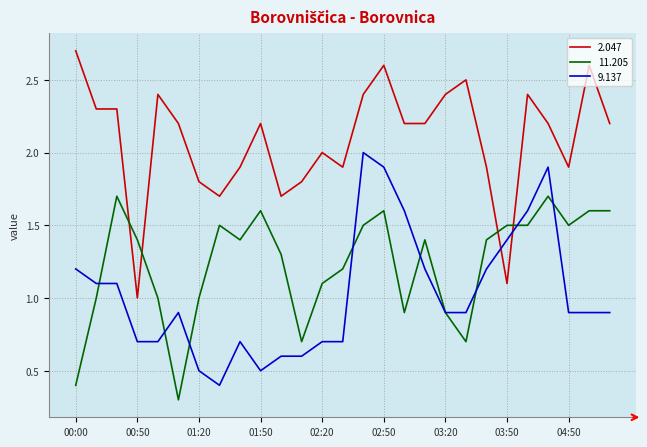

What is the highest value of the 2.047 series?

2.7